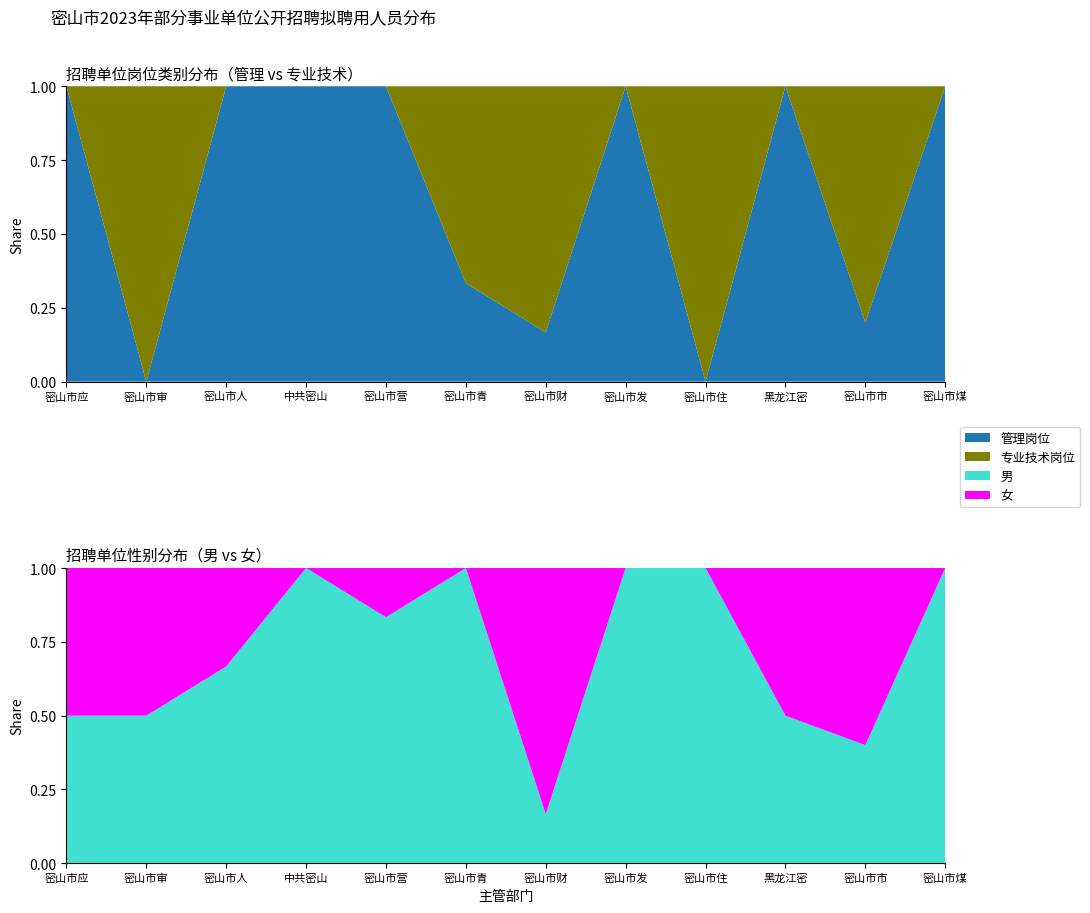

What is the highest value of the 男 series?

1.0